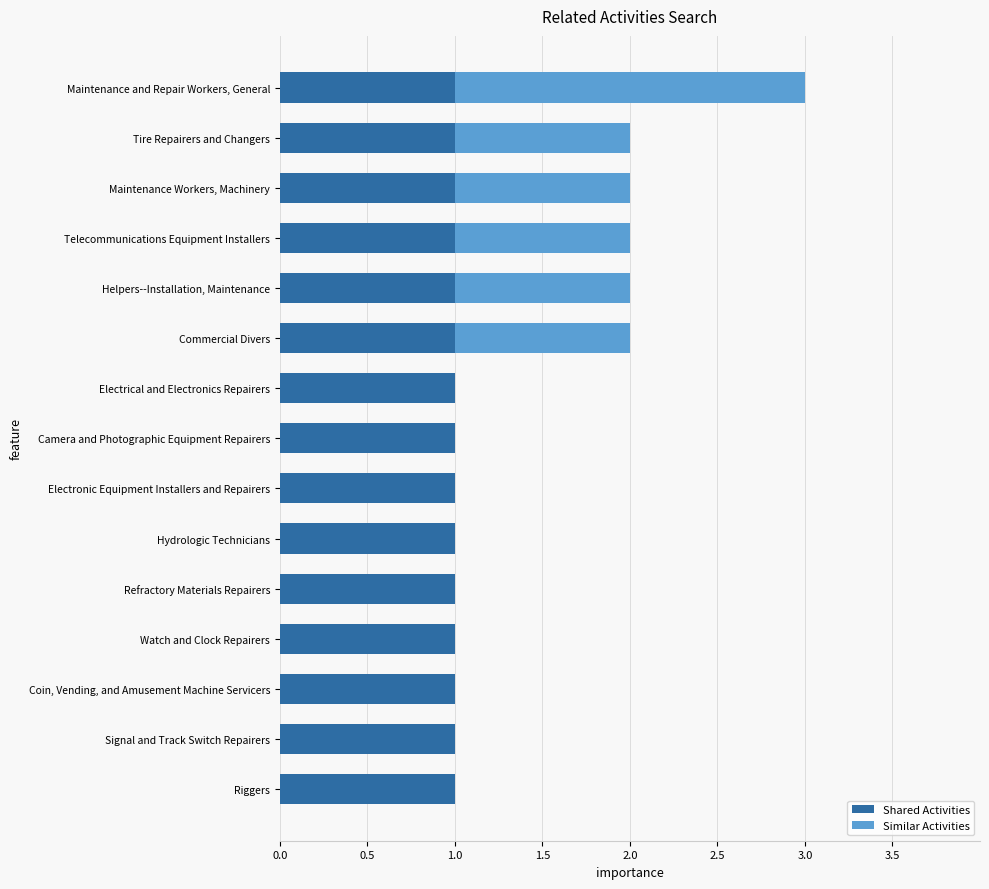

True or false: Shared Activities has a value of 1 at Coin, Vending, and Amusement Machine Servicers.

True